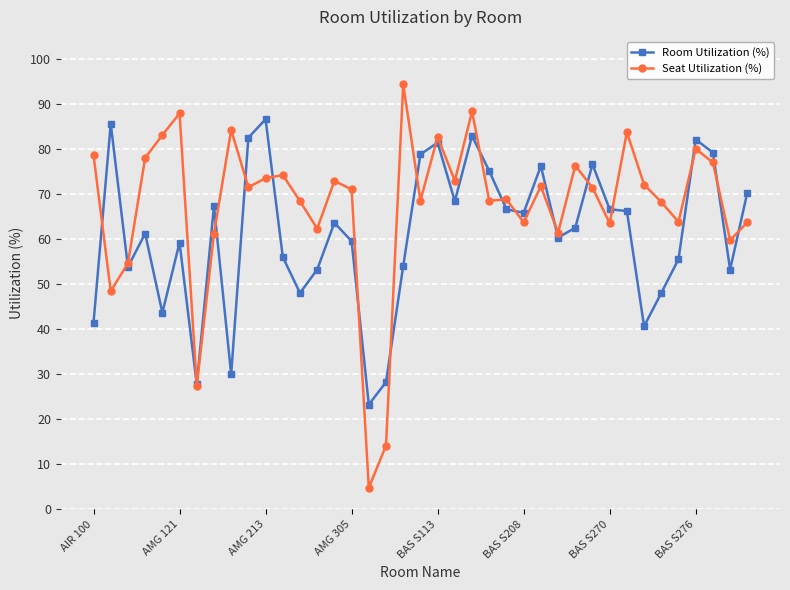

What is the greatest value displayed?

94.5